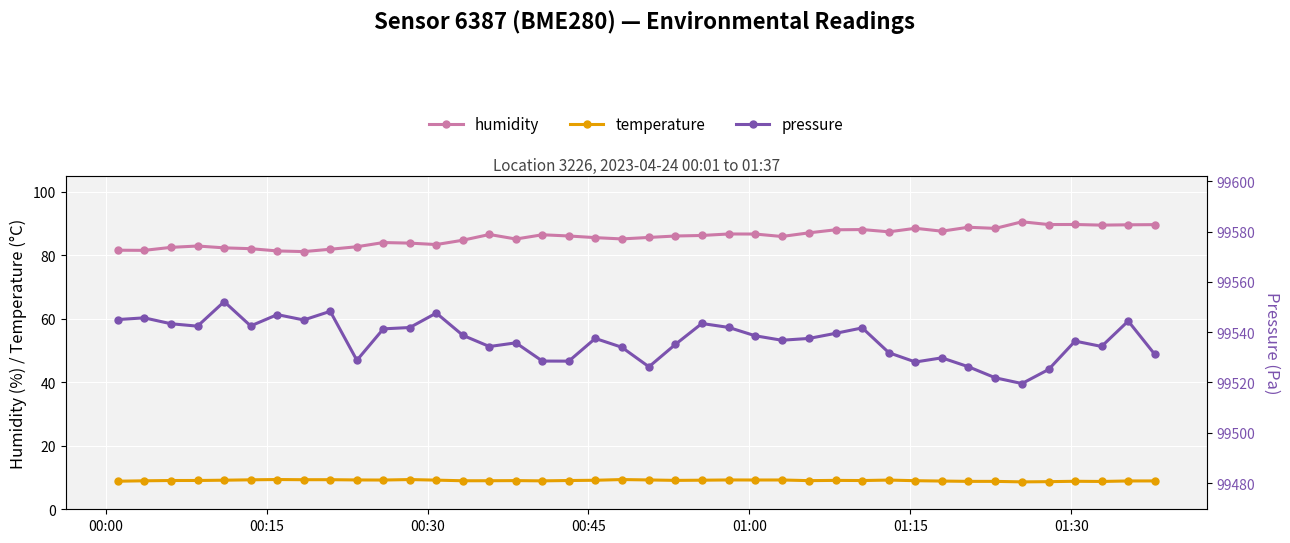

True or false: humidity and temperature cross at least once.

False